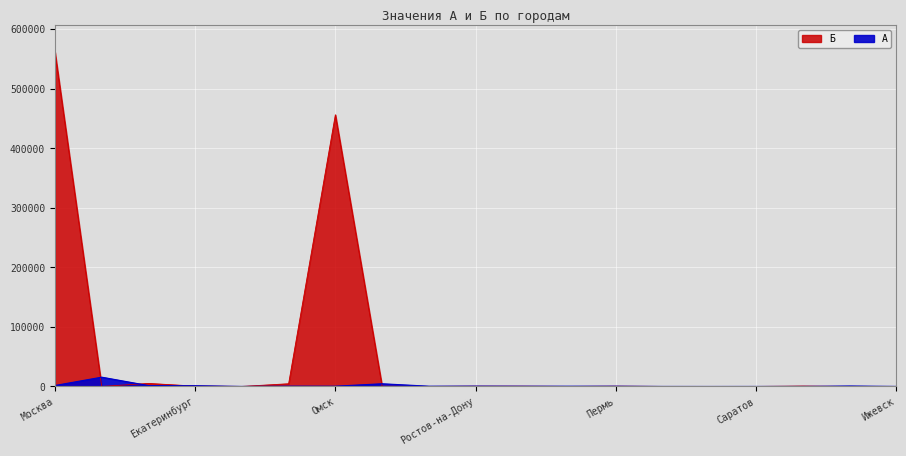

How many interior local peaks does the Б series have?

4